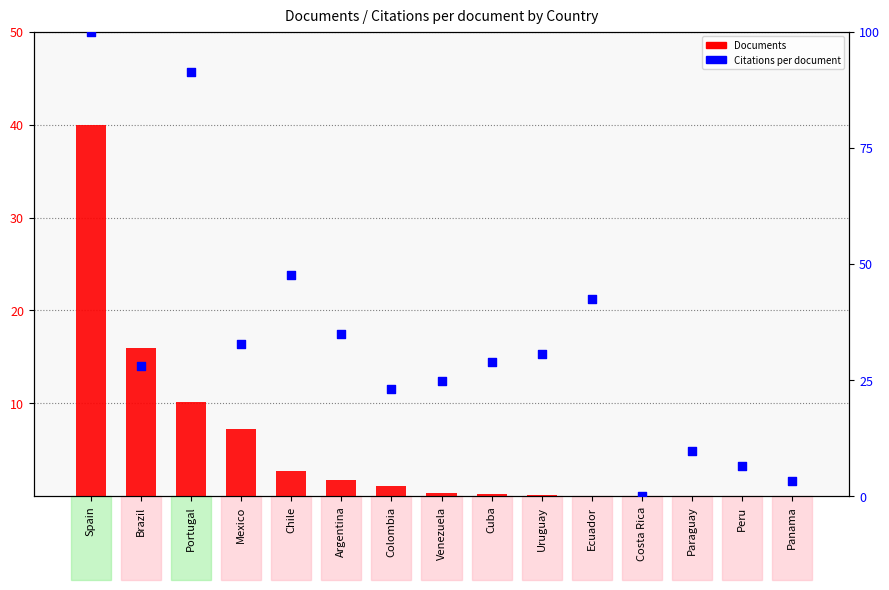

At how many categories does at least one series exceed 24?

10